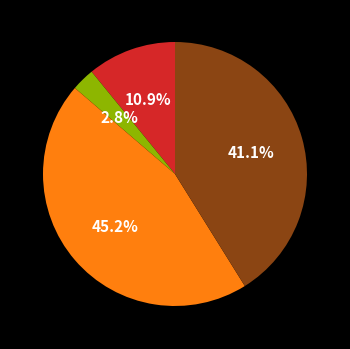

Is there a majority slice in this chart?

No